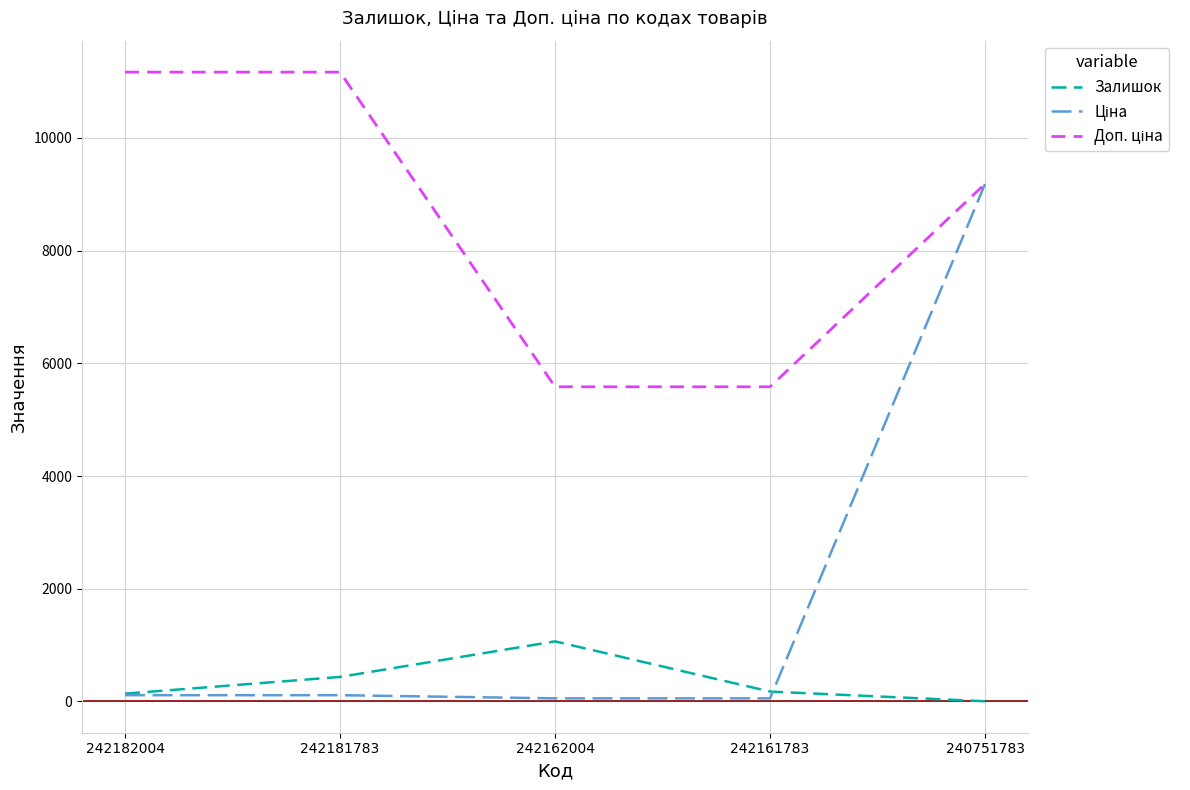

True or false: Залишок has a value of 436.0 at 242181783.

True